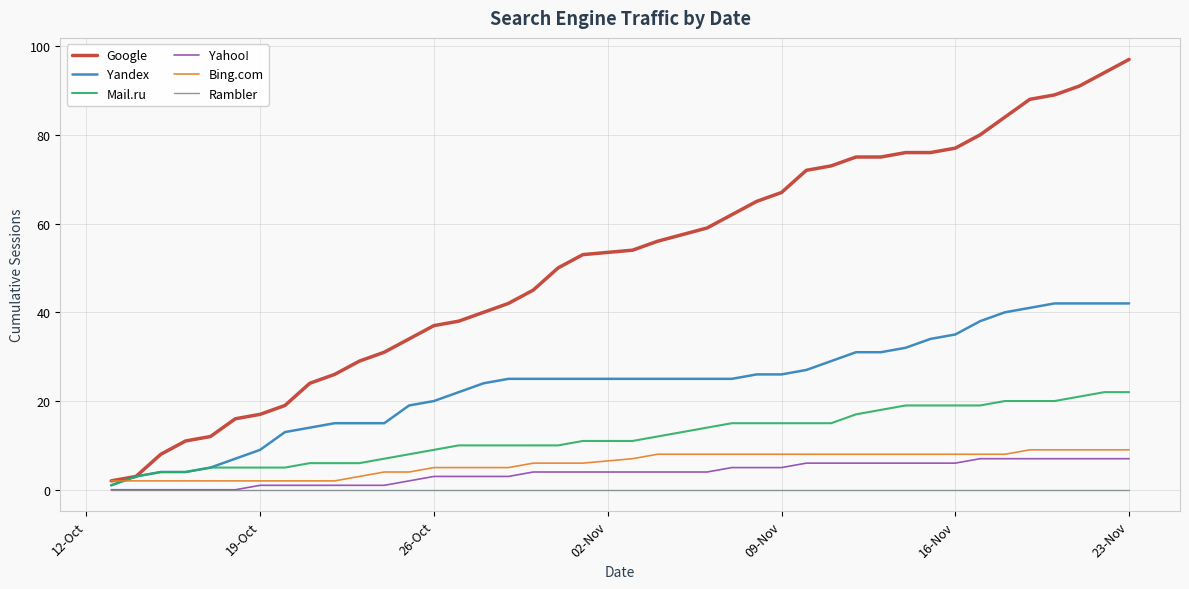

What is the greatest value displayed?

97